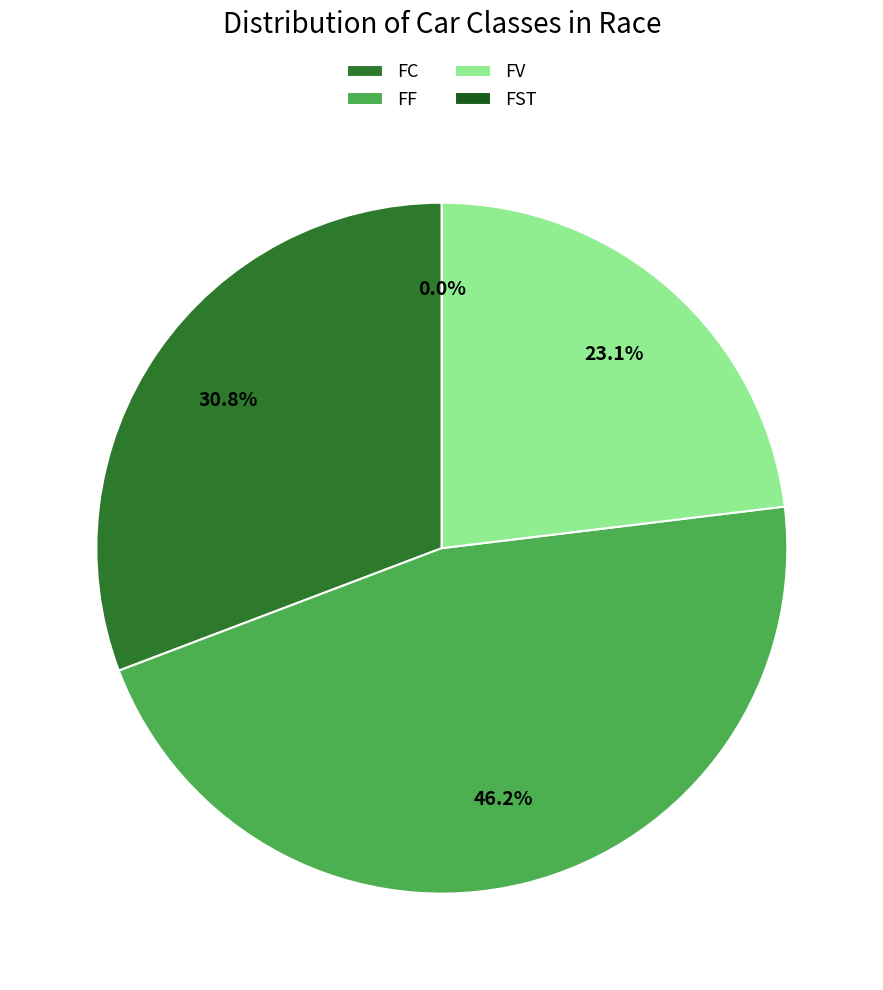

Count the number of slices in the pie.

4